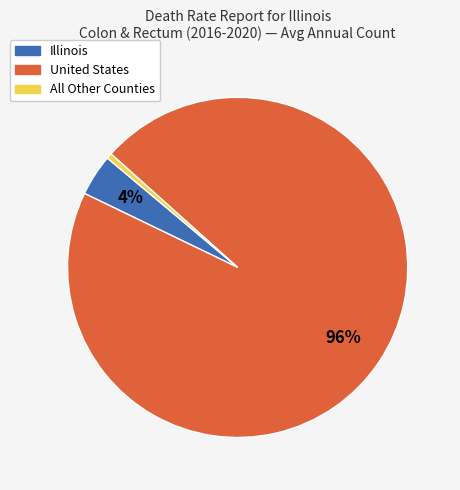

Is it true that United States is 89% of the pie?

False